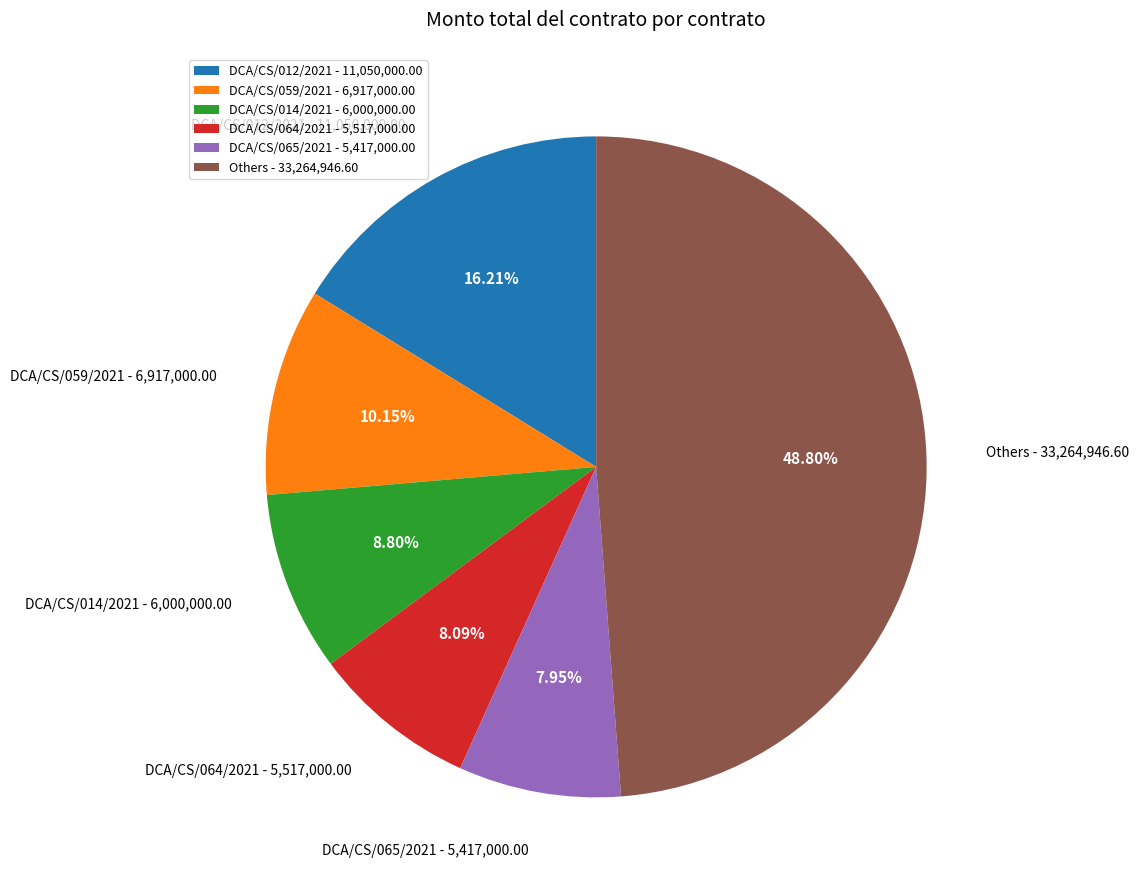

Which has a higher value, Others - 33,264,946.60 or DCA/CS/059/2021 - 6,917,000.00?

Others - 33,264,946.60